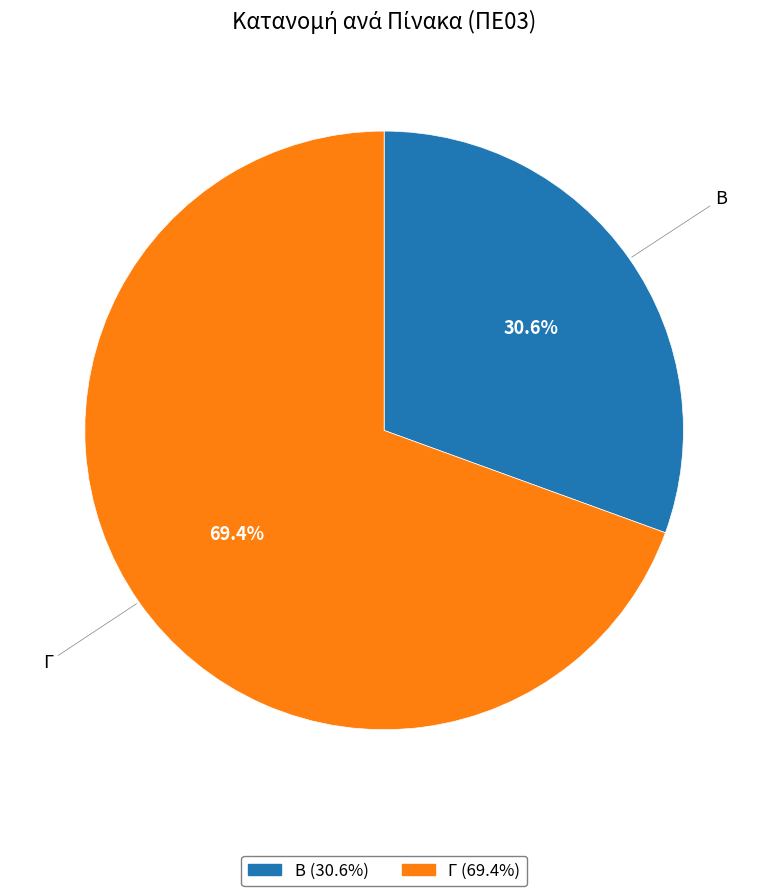

Which slice is the smallest?

Β